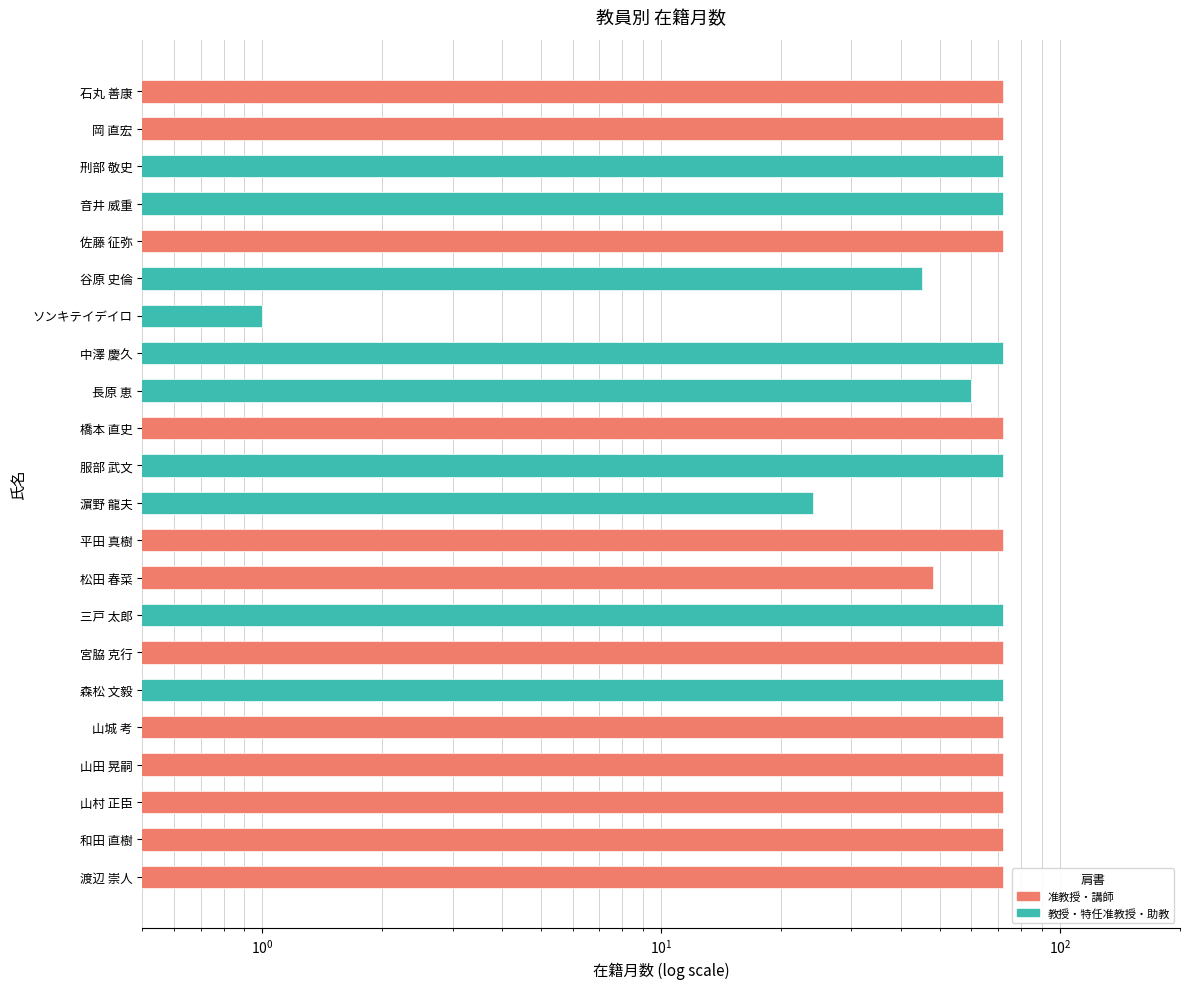

What is the difference between the maximum and minimum values?

71